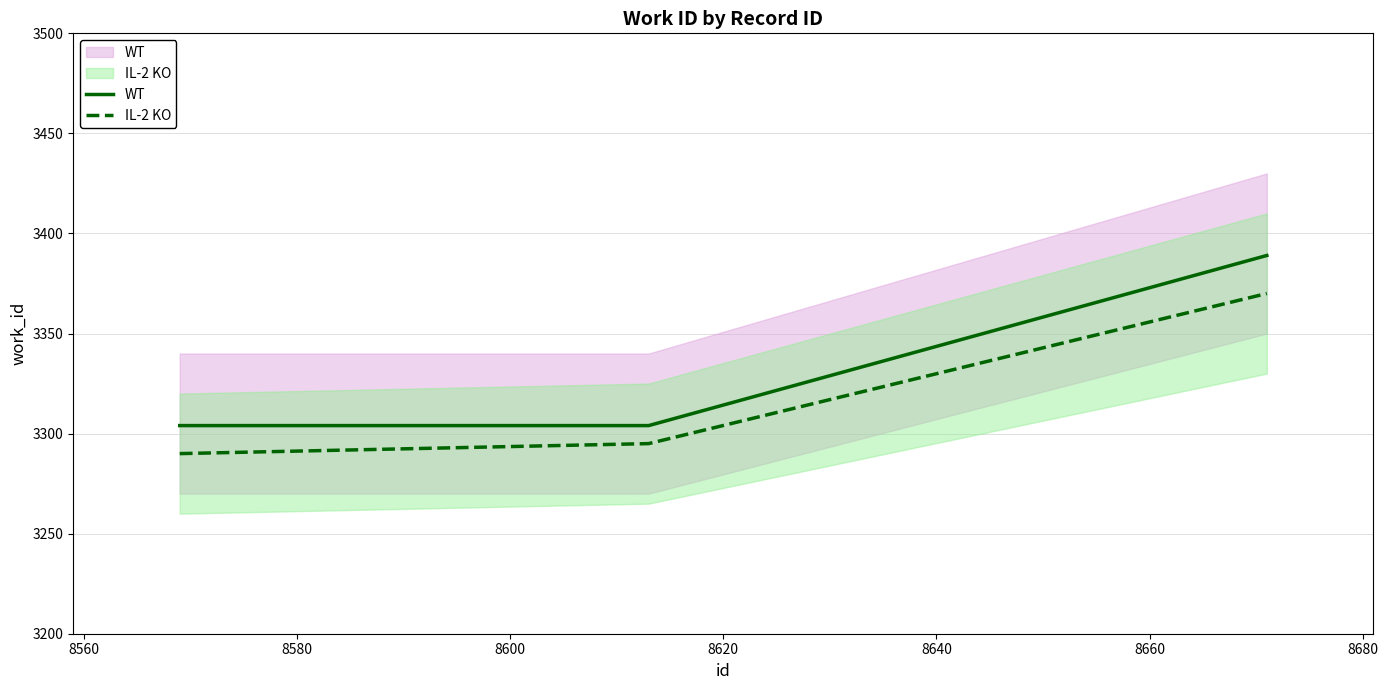

How many values in the WT series exceed 3304?

1